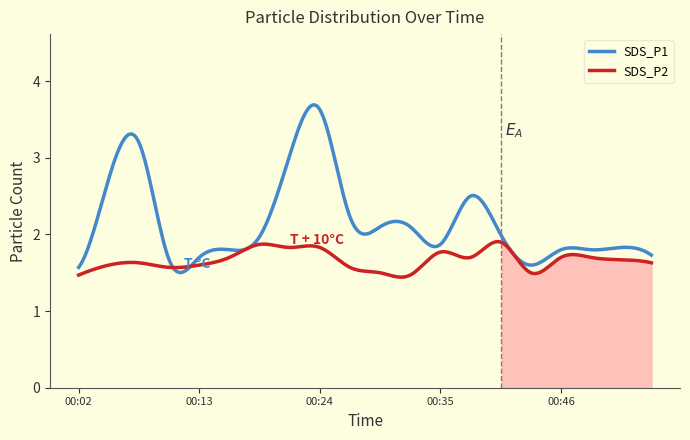

True or false: SDS_P2 and SDS_P1 intersect in this chart.

False